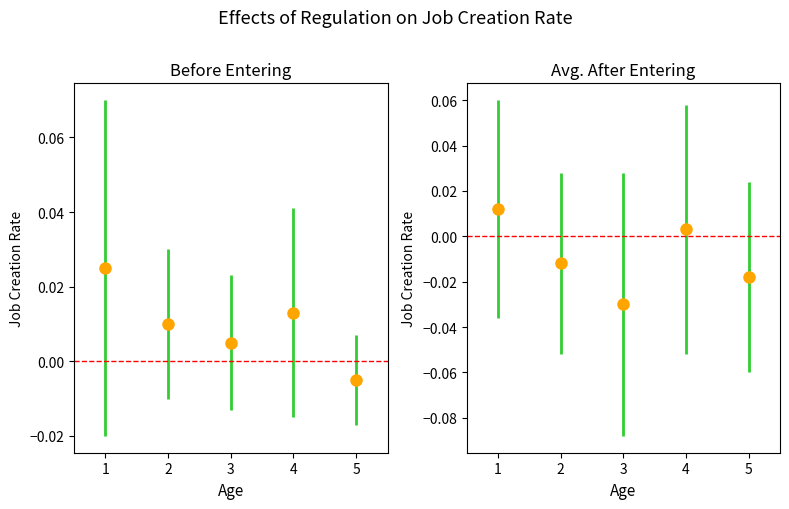

Does the chart contain any negative values?

Yes